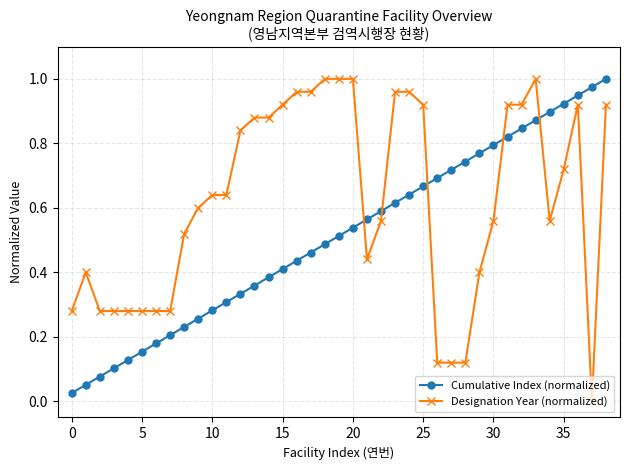

Rank the series by their average value, from highest to lowest.

Designation Year (normalized), Cumulative Index (normalized)